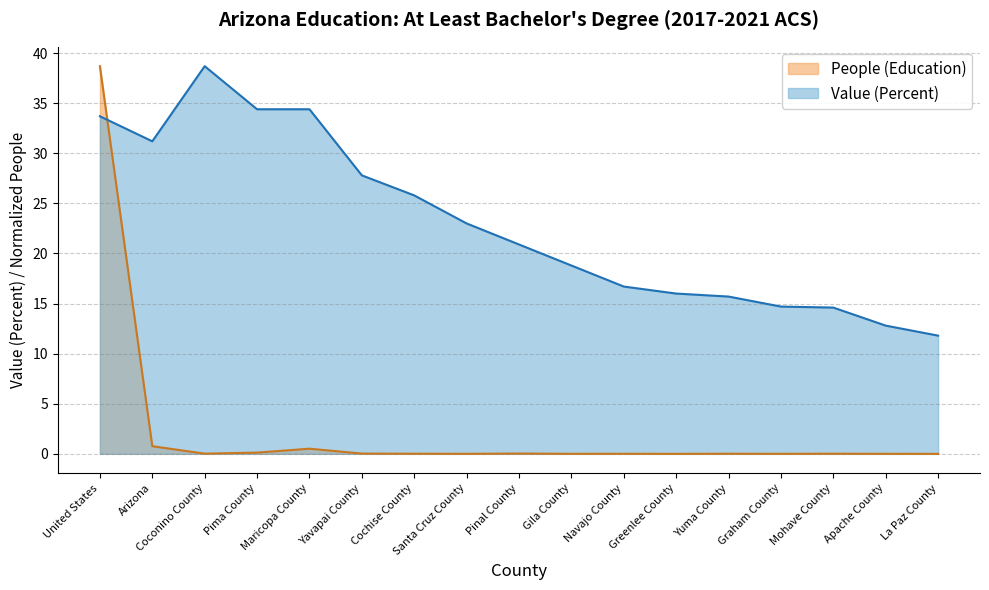

List the labels in order of Value (Percent) value, largest first.

Coconino County, Pima County, Maricopa County, United States, Arizona, Yavapai County, Cochise County, Santa Cruz County, Pinal County, Gila County, Navajo County, Greenlee County, Yuma County, Graham County, Mohave County, Apache County, La Paz County